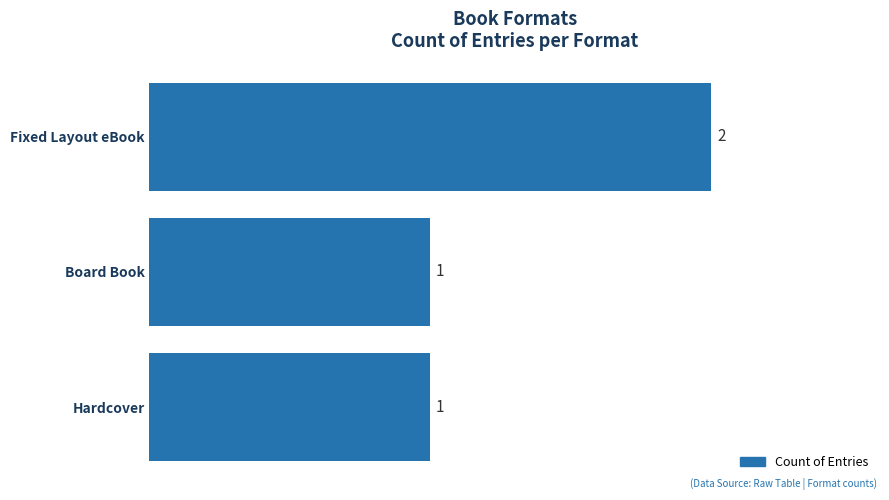

What is the change in value from Hardcover to Fixed Layout eBook?

+1